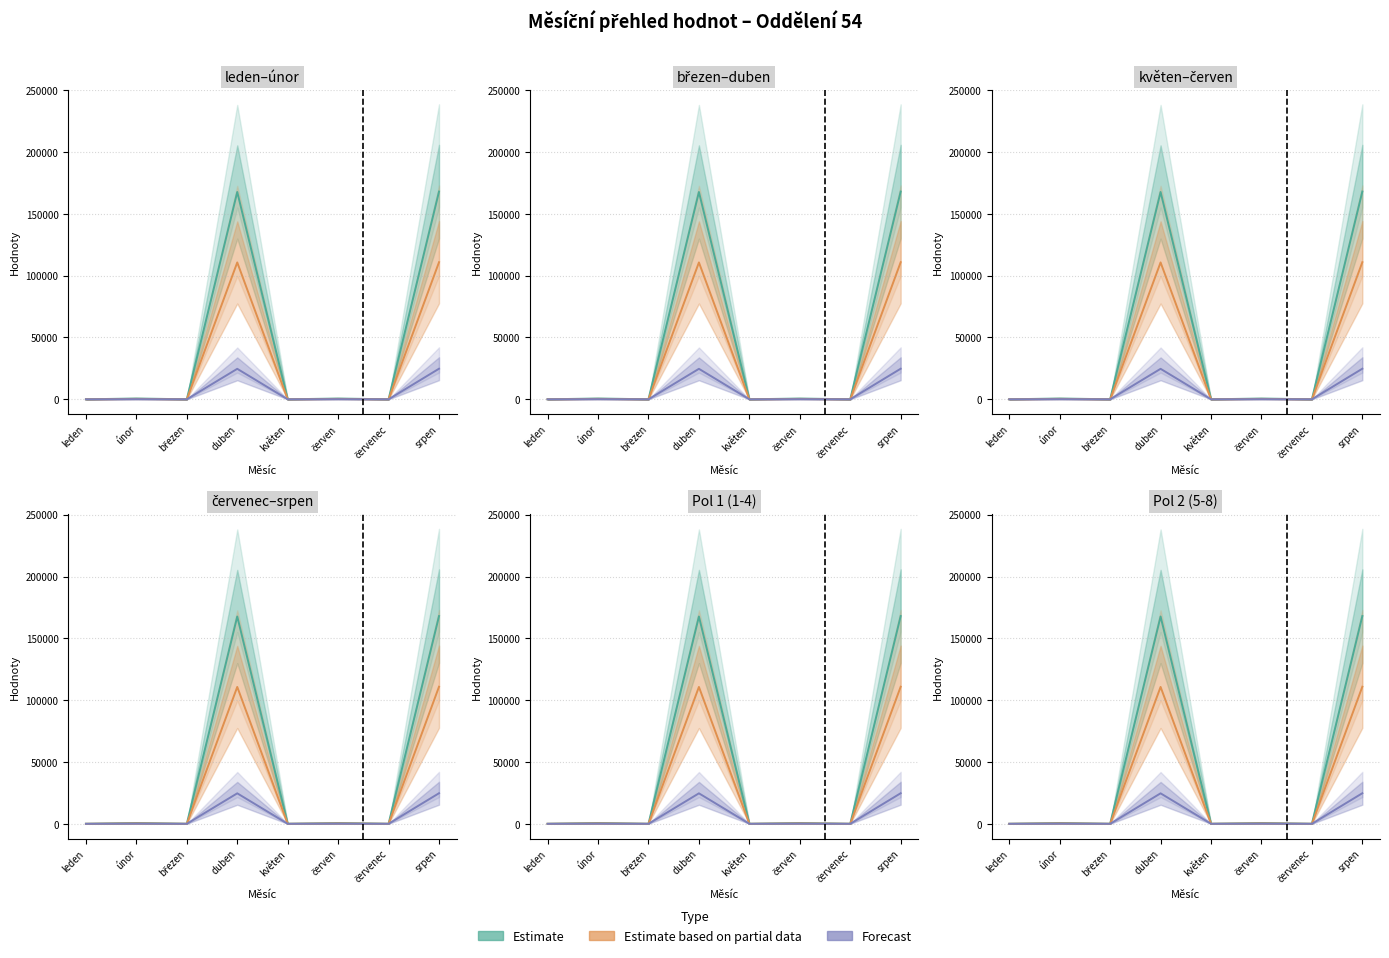

At how many categories does at least one series exceed 14604?

2